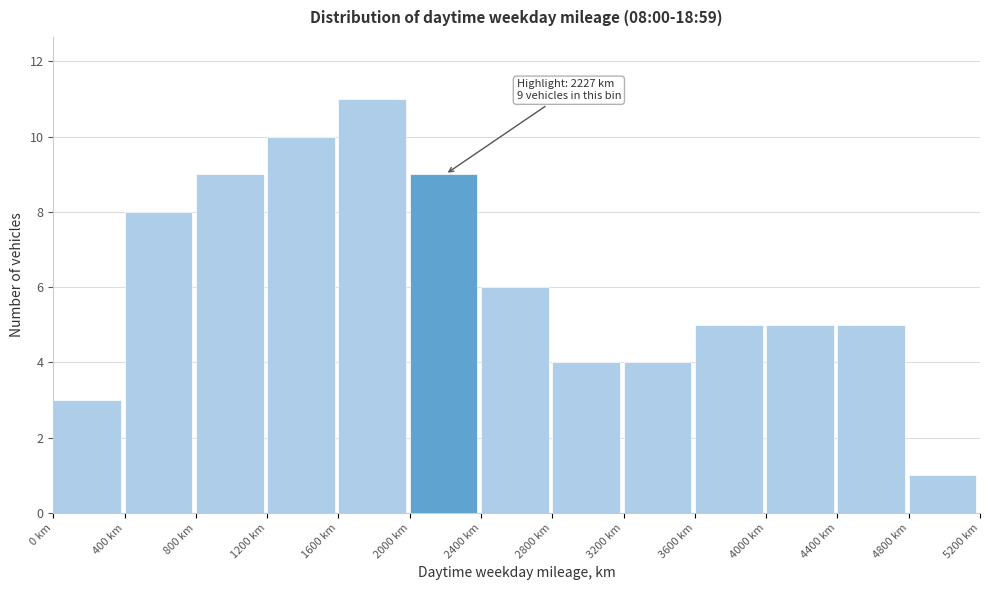

Which range on the x-axis has the tallest bar?

1600 to 2000